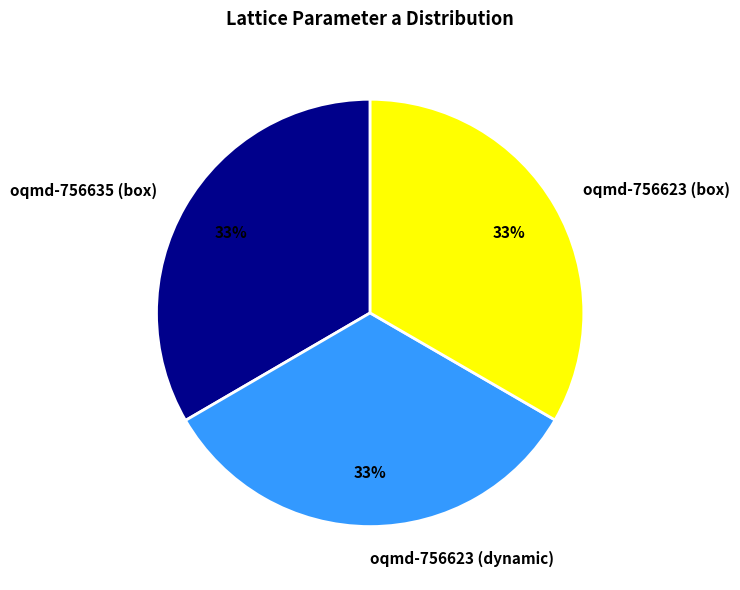

How many segments does this pie chart have?

3